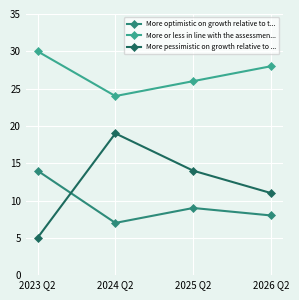

What is the value of the More or less in line with the assessmen... point at the 4th from the left?

28